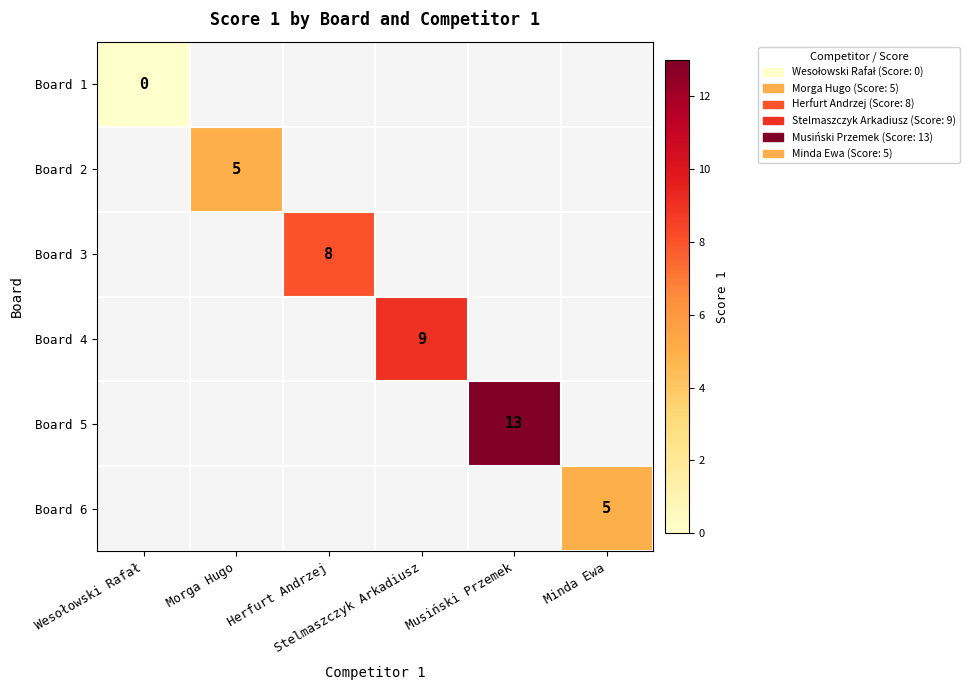

The Board 2 series shows 3.4 at Morga Hugo. True or false?

False